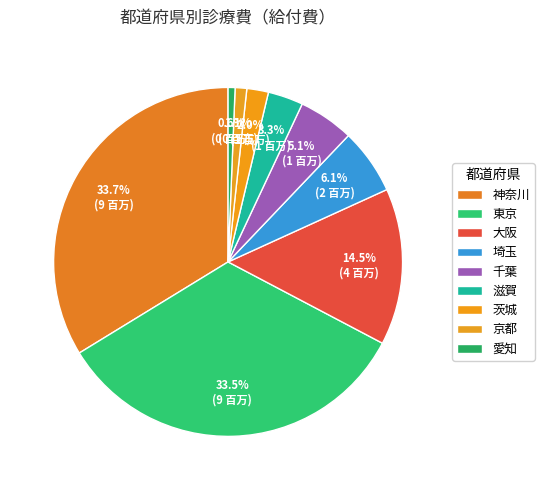

Combined, what portion of the pie is 千葉 and 滋賀?

8.4%